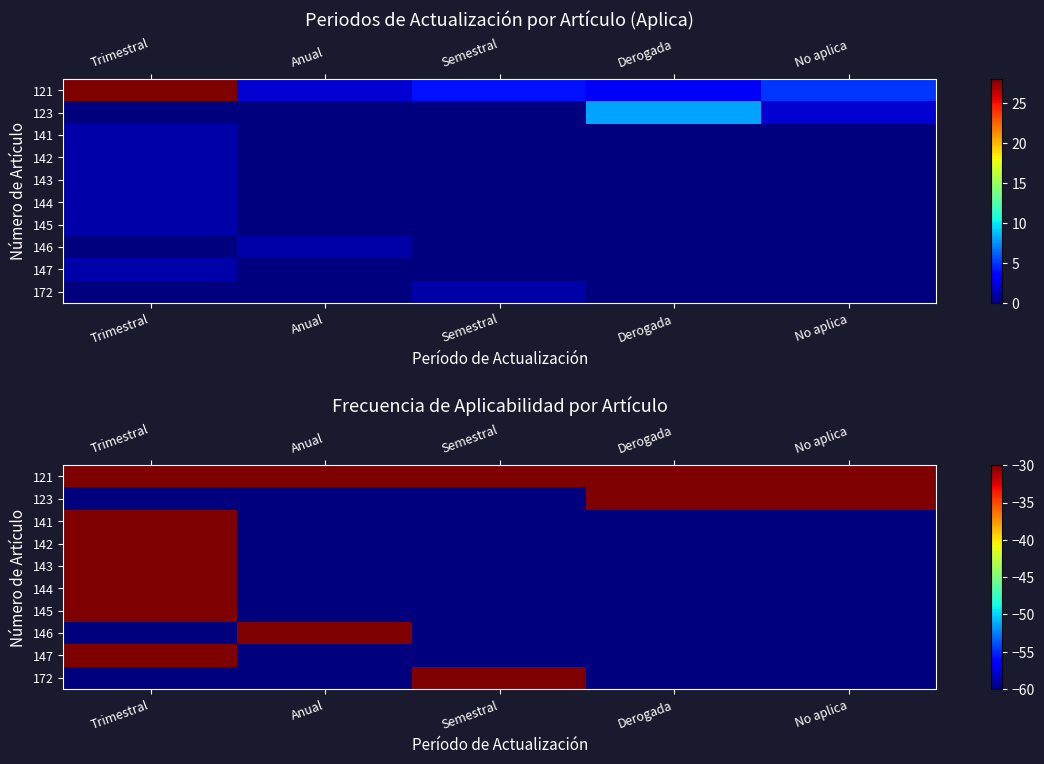

What is the sum of the 147 values at Derogada and Semestral?

-120